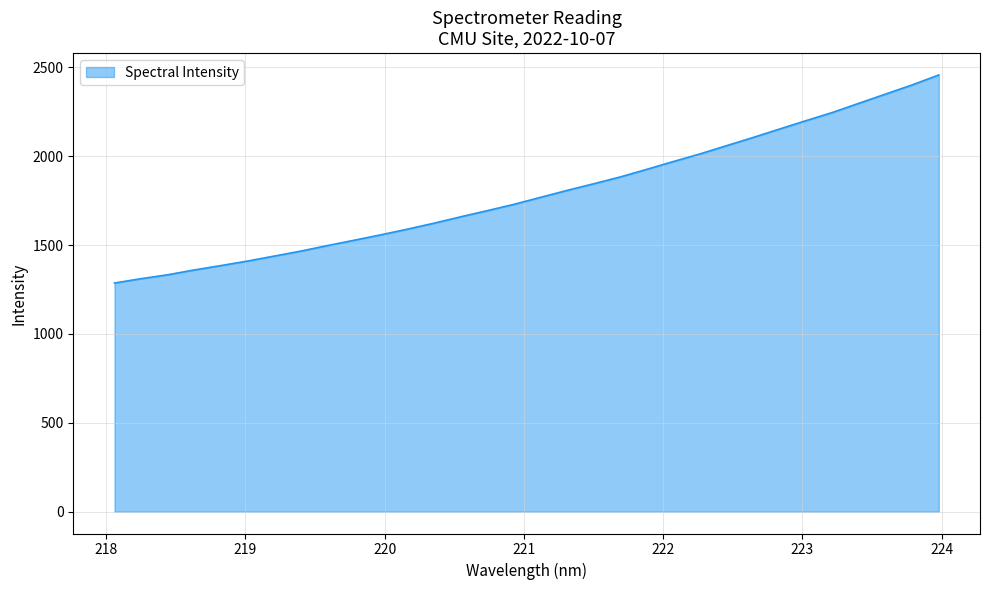

Count the number of values greater than 1768.

16